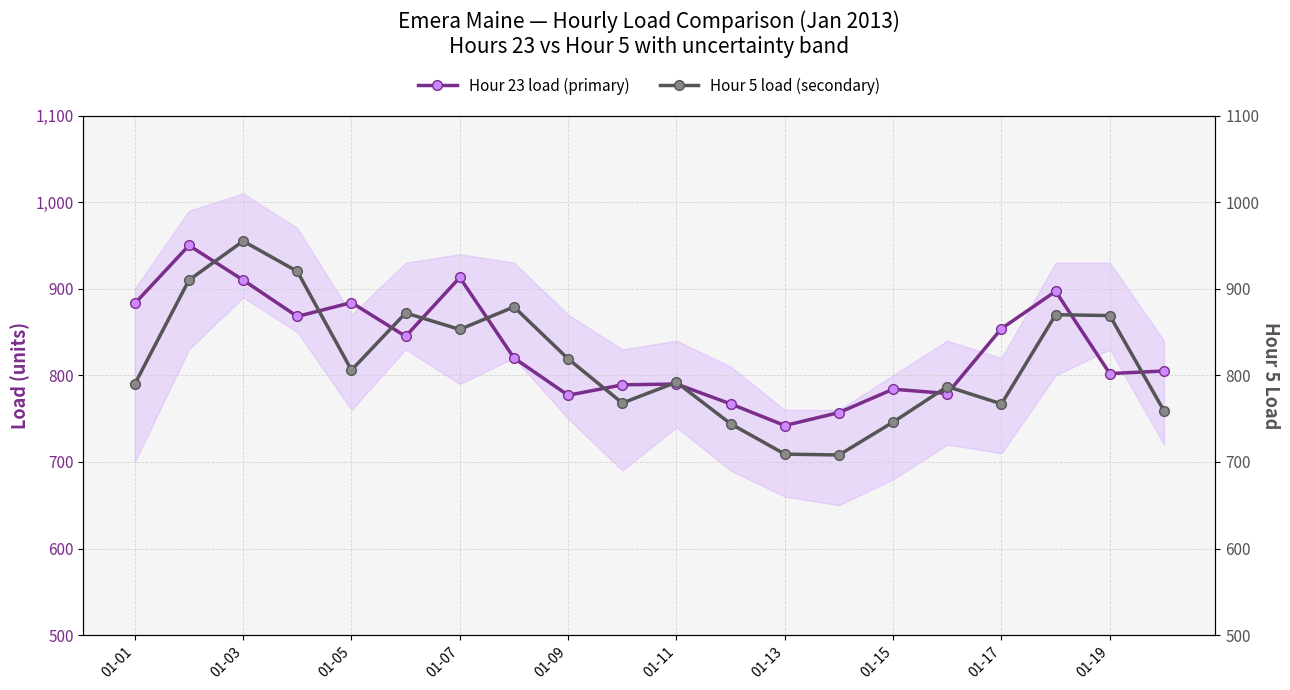

What is the average value of the Hour 5 load (secondary) series?

816